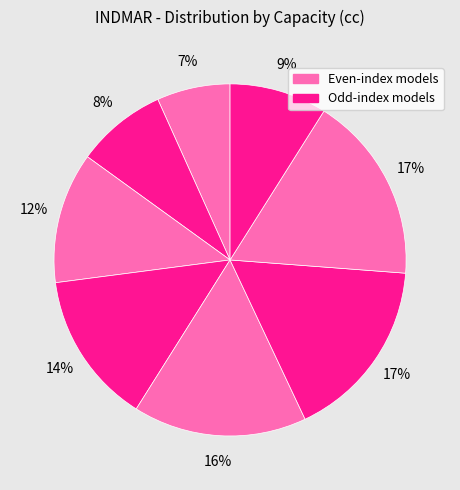

How many segments does this pie chart have?

8